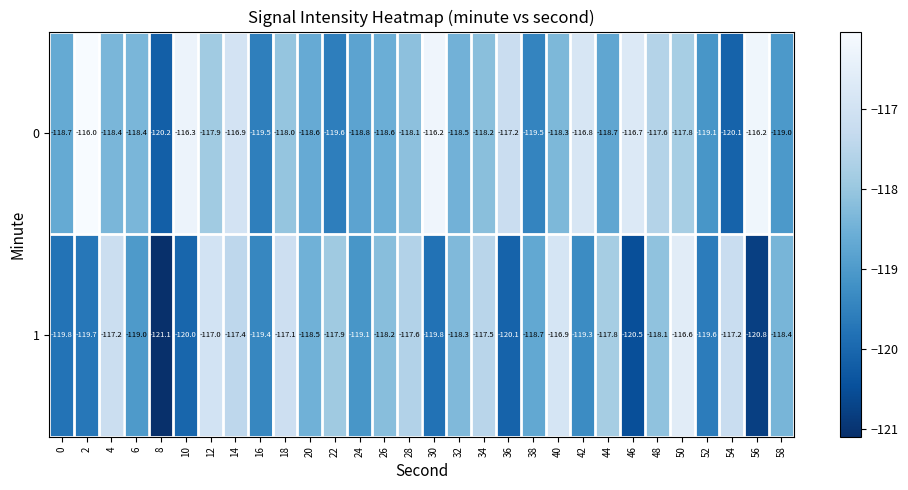

Count the number of categories in the chart.

30